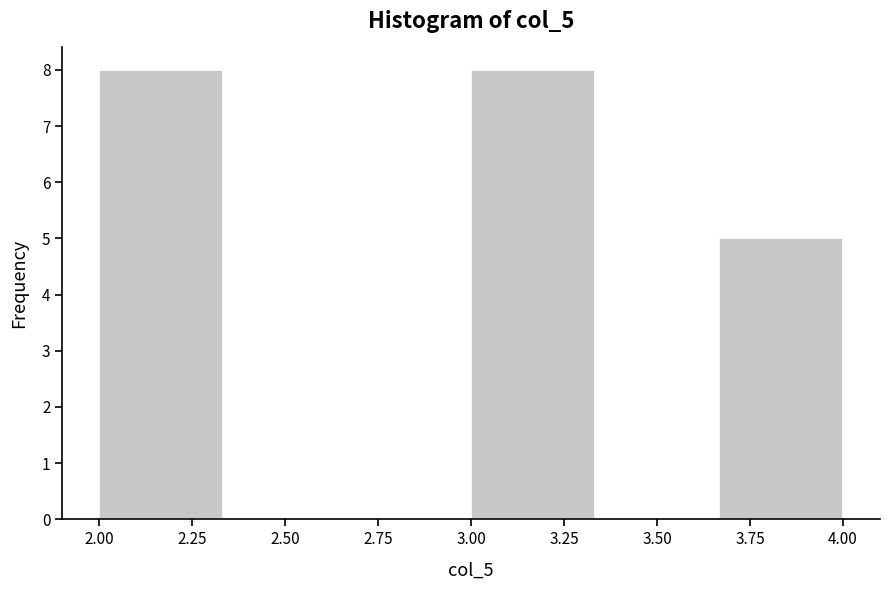

Reading left to right, transcribe this chart: for each bar, give the range it covers on the x-axis and its height. Neither the bar edges nor the heights are printed on the chart, so give them approximately, as read against the axes.

2.00 to 2.35: 8
2.35 to 2.65: 0
2.65 to 3.00: 0
3.00 to 3.35: 8
3.35 to 3.65: 0
3.65 to 4.00: 5